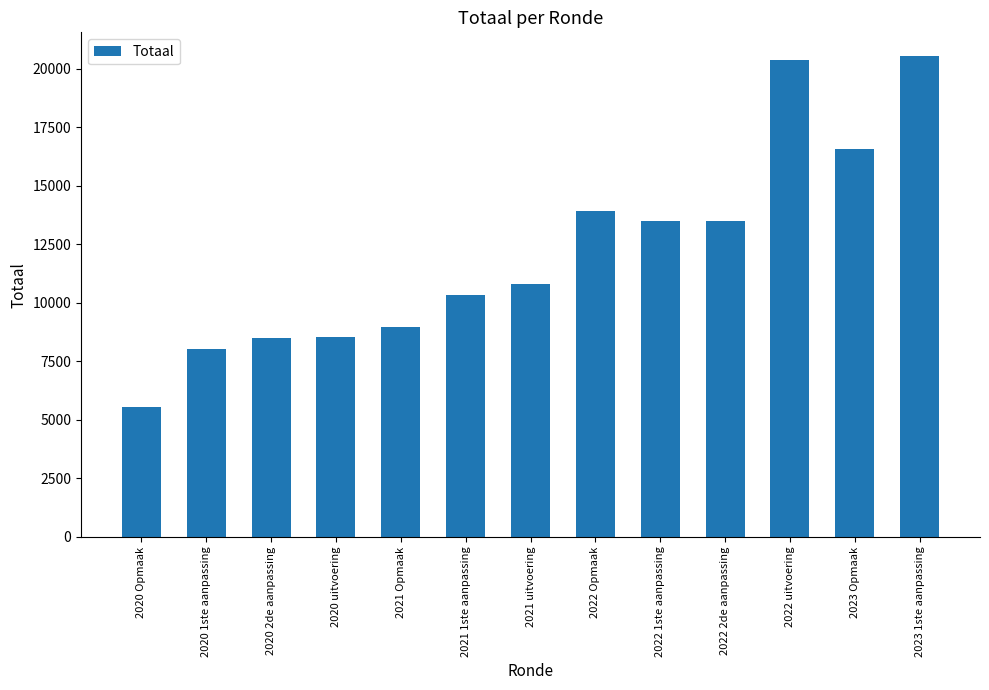

What is the change in value from 2021 uitvoering to 2022 1ste aanpassing?

+2681